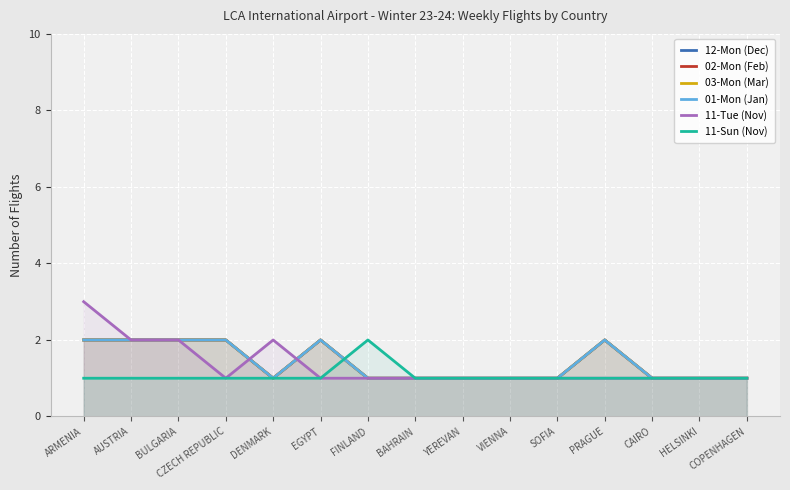

Count the 02-Mon (Feb) values in the range 1 to 2.

15